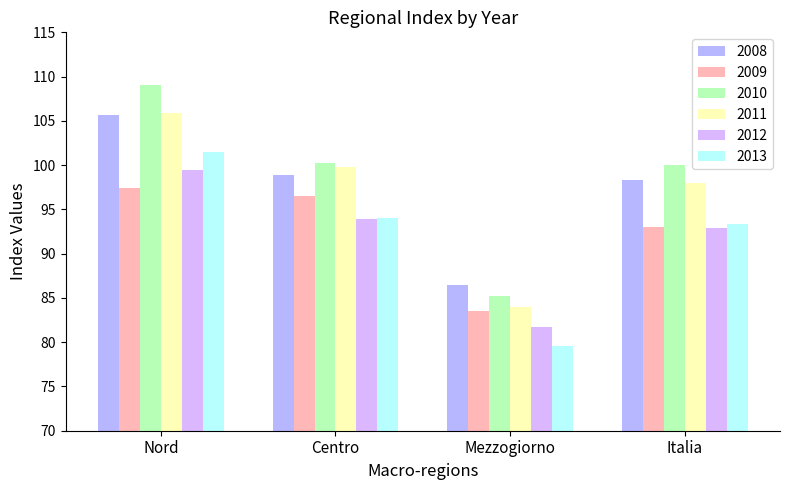

What is the lowest value of the 2012 series?

81.8